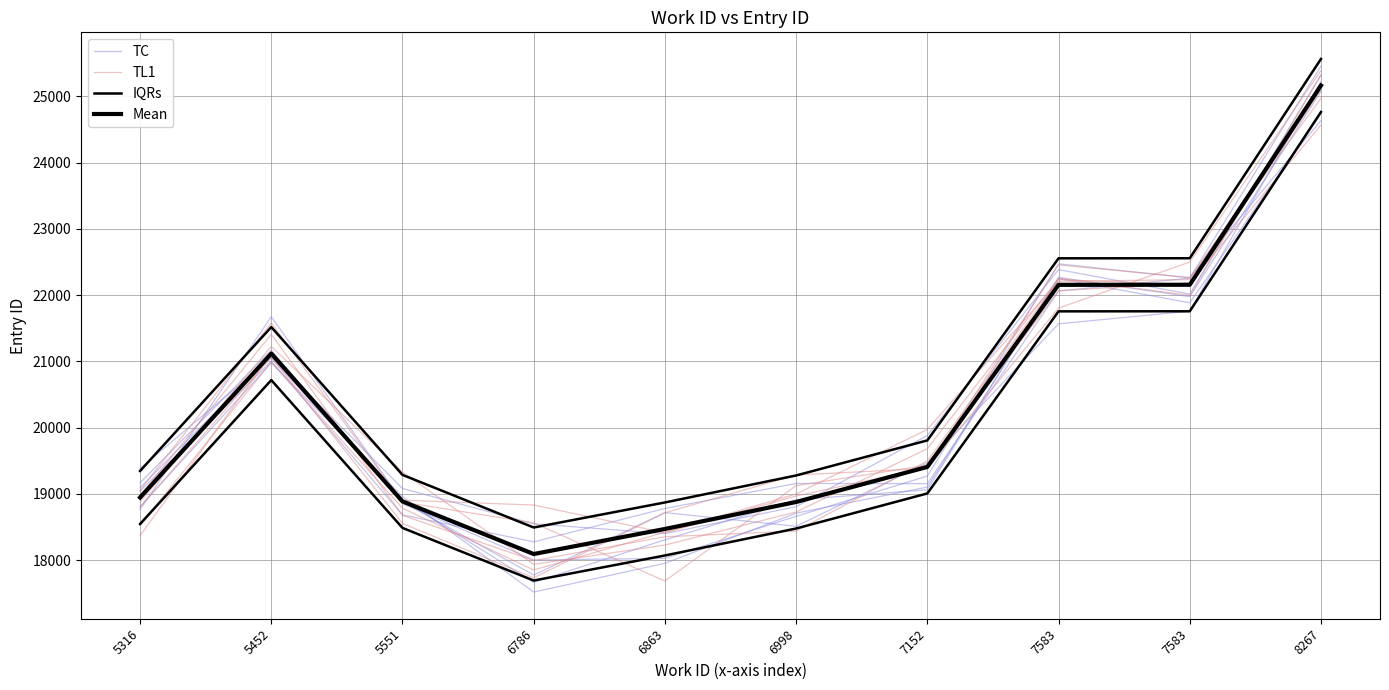

What is the spread (max minus min) of values at 7583?

701.1